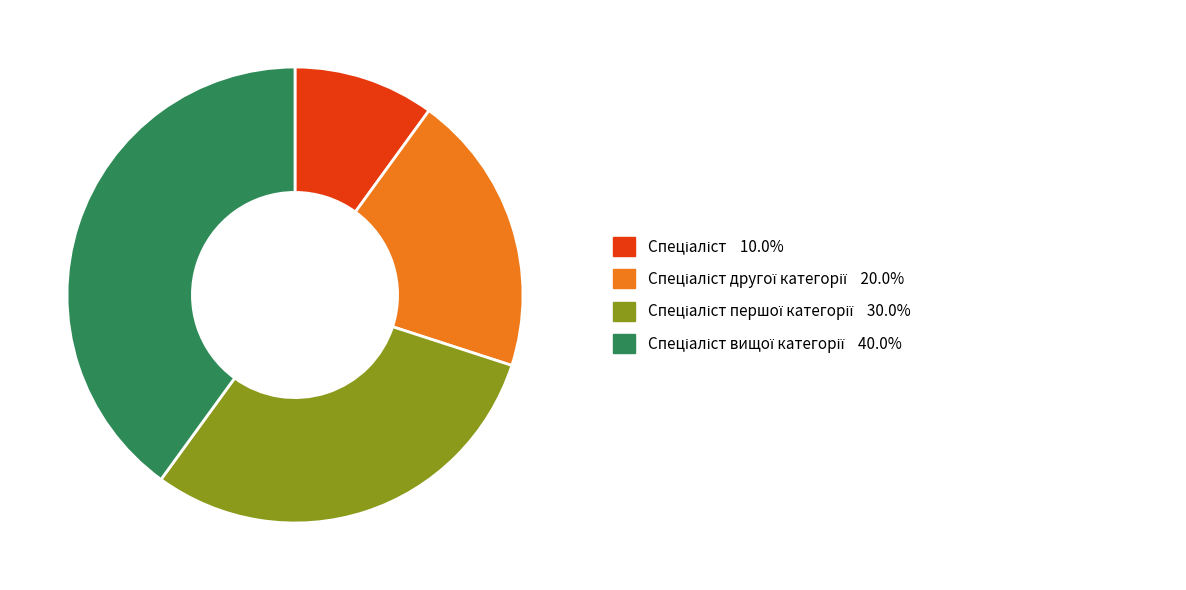

Is there a majority slice in this chart?

No